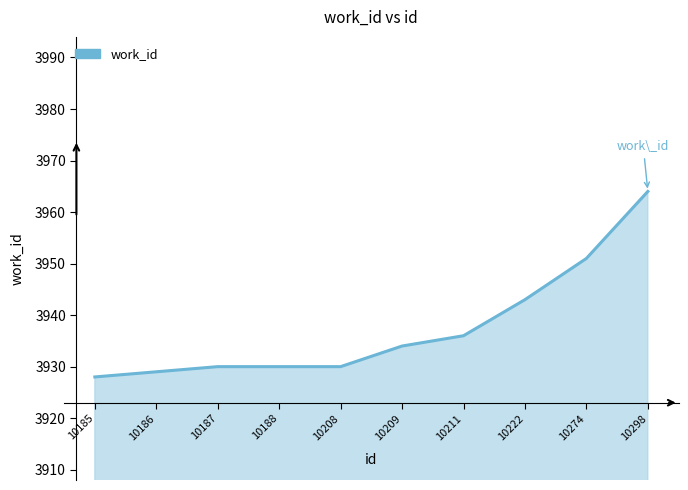

The value at 10186 is 6271. True or false?

False